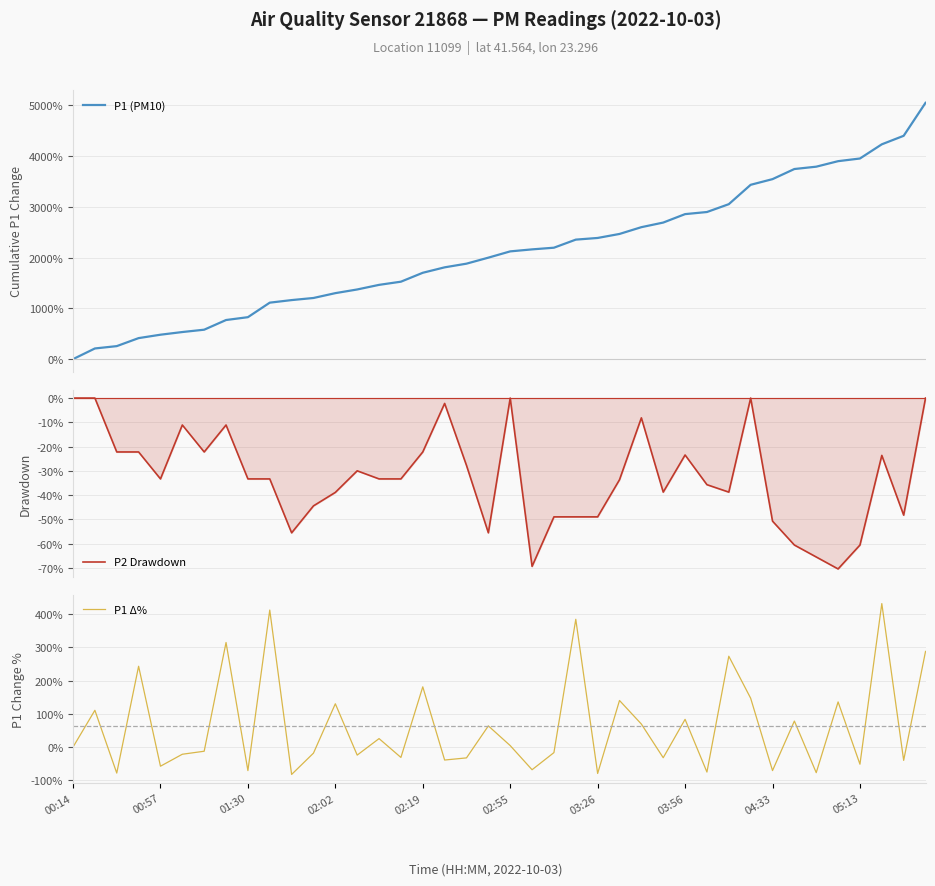

The P1 Δ% series shows 49.0 at 03:56. True or false?

False